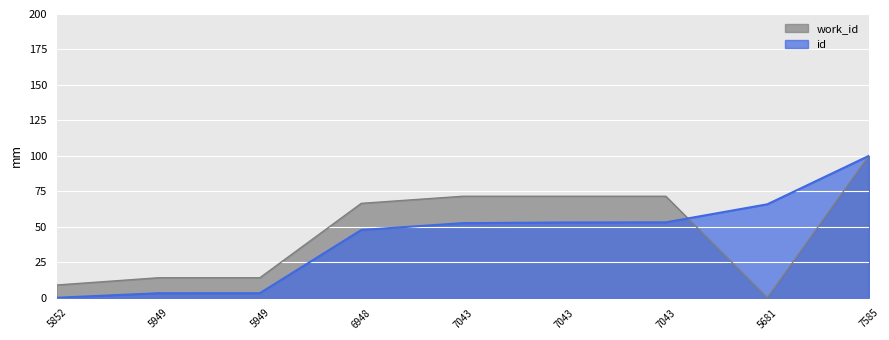

Does the chart display data point markers on the line(s)?

No